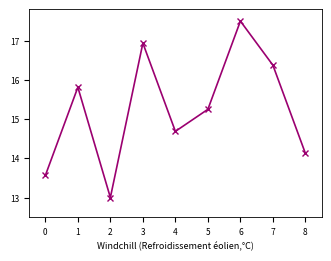

The value at 3 is 25.7. True or false?

False